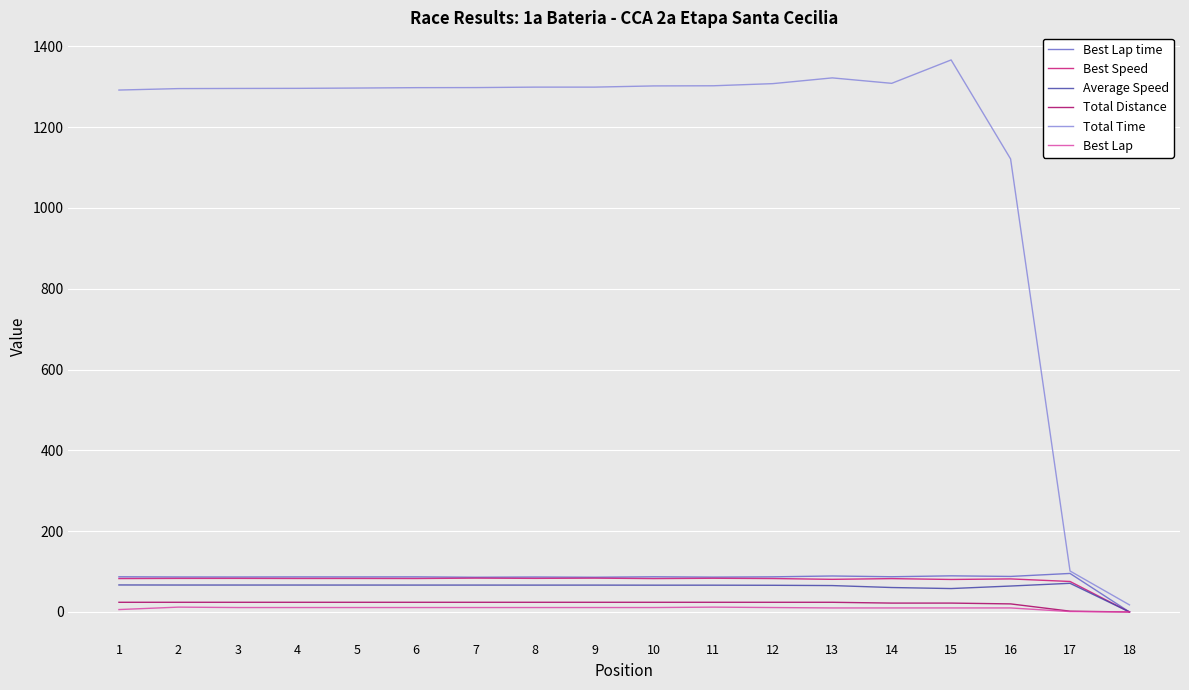

Which series has the widest spread of values?

Total Time